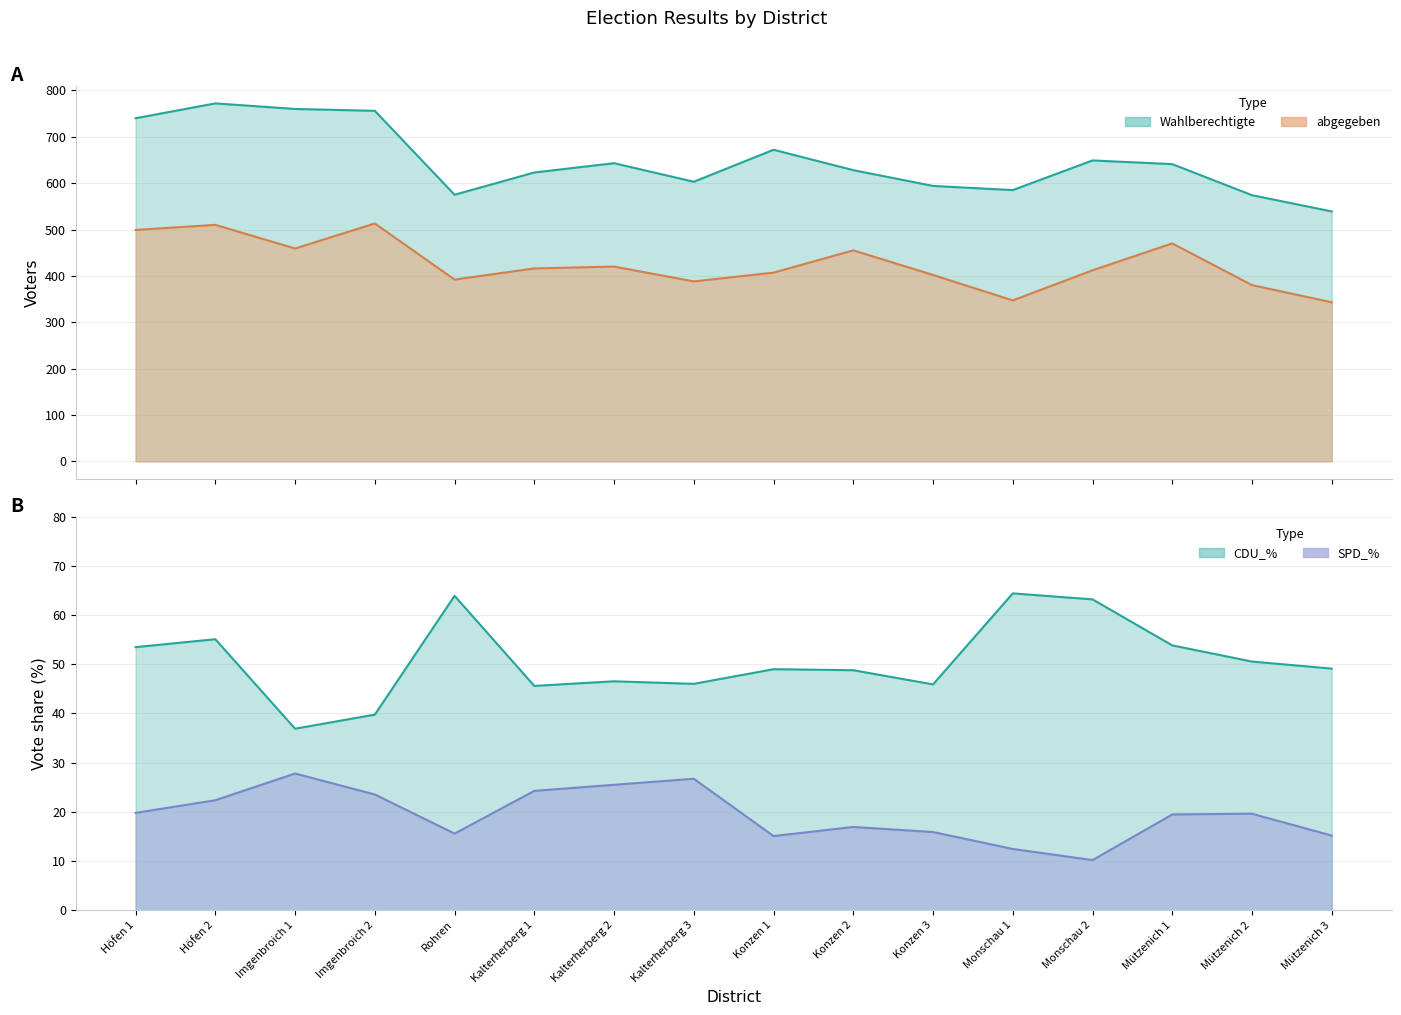

Which series has the largest range (max minus min)?

Wahlberechtigte